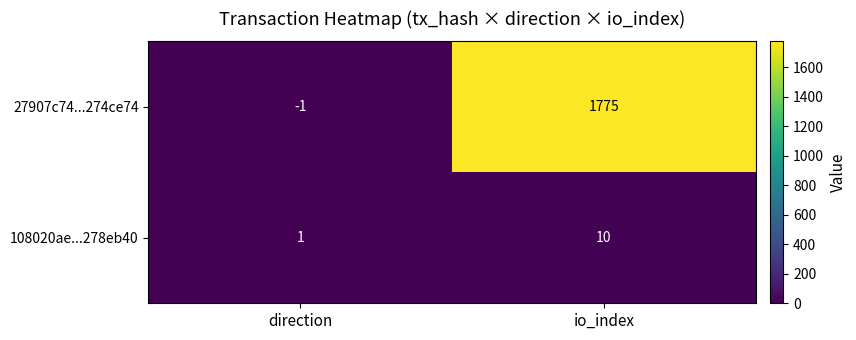

True or false: 108020ae...278eb40 has a value of 1 at direction.

True